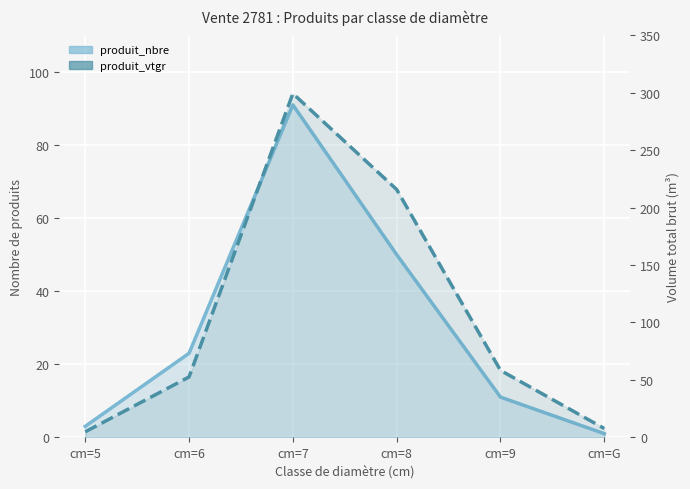

True or false: produit_nbre and produit_vtgr intersect in this chart.

False